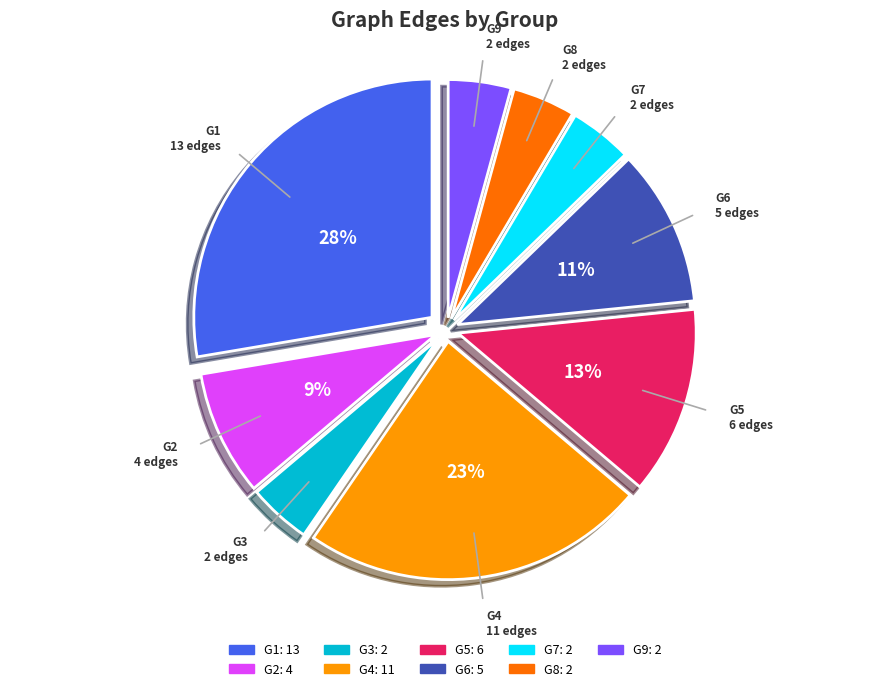

What percentage is the G2 slice, to the nearest percent?

9%